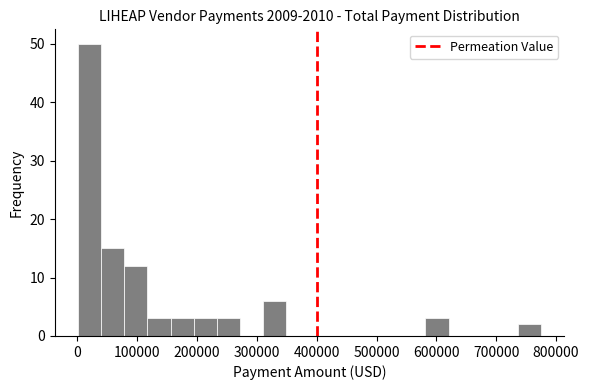

Read against the x-axis, roughly where is the centre of the tallest bar?

20000